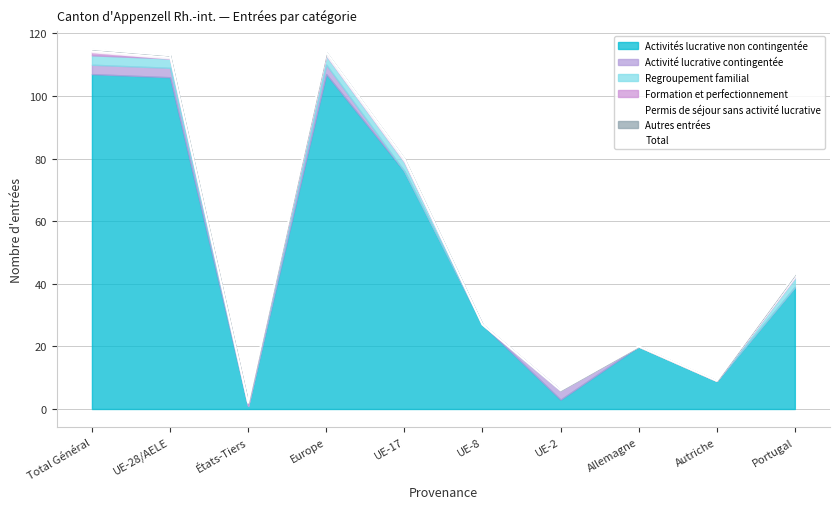

What is the difference between the values at UE-8 and Portugal?

16